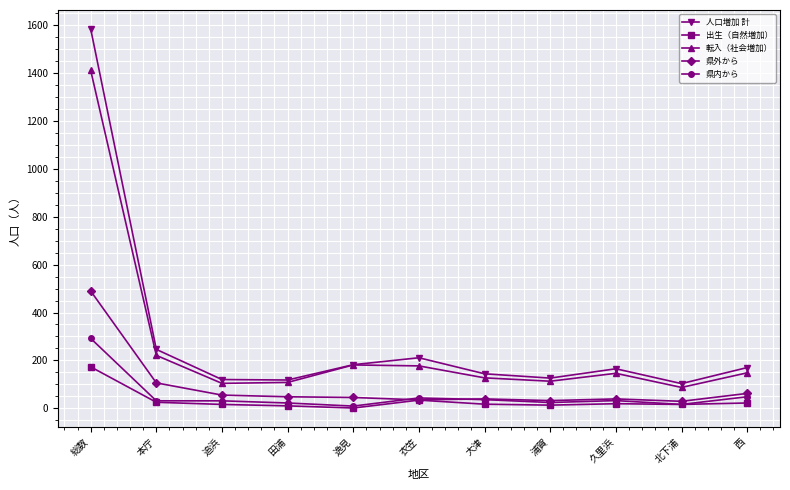

True or false: 県外から and 人口増加 計 intersect in this chart.

False